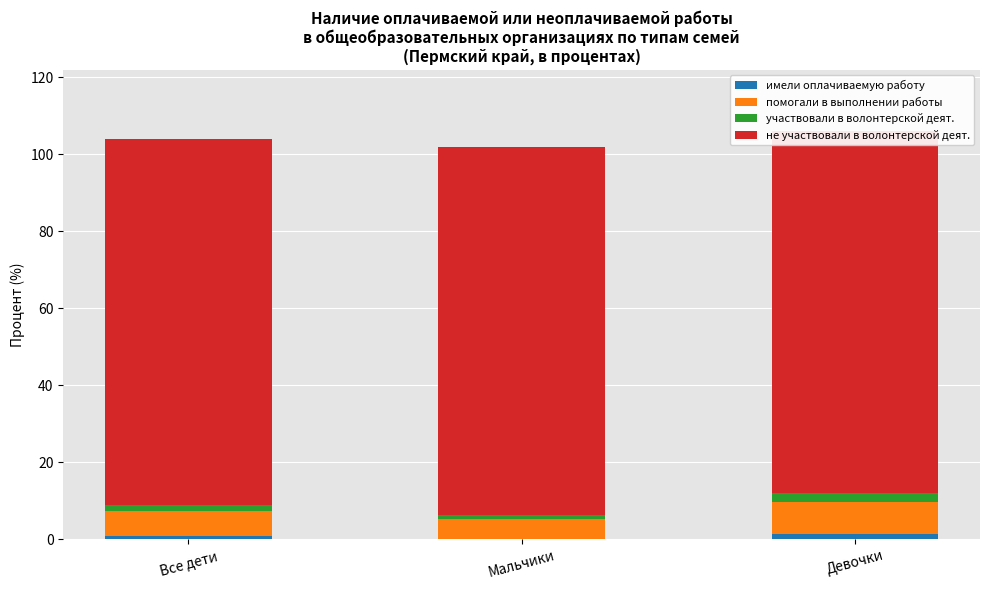

What is the label of the 1st bar from the left?

Все дети